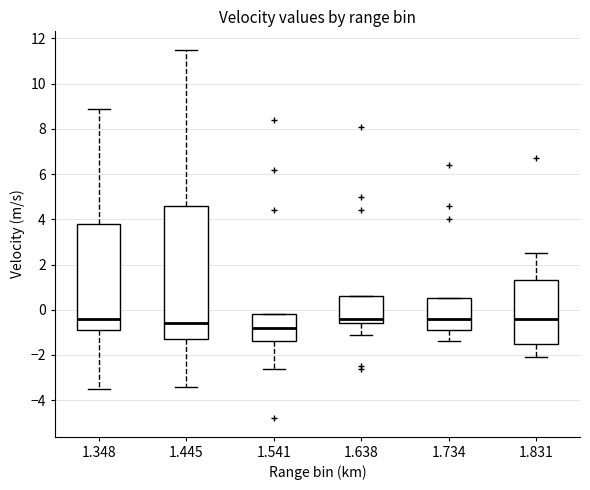

Reading left to right, transcribe this box plot: for each box, give where its median line is, the range the box spans, and where its two whiskers end, as read against the y-axis. The values are not printed on the chart, so give them approximately, as read against the axis.

1.348: median -0.4, box -0.8 to 3.8, whiskers -3.4 to 9.0
1.445: median -0.6, box -1.2 to 4.6, whiskers -3.4 to 11.6
1.541: median -0.8, box -1.4 to -0.2, whiskers -2.6 to -0.2
1.638: median -0.4, box -0.6 to 0.6, whiskers -1.0 to 0.6
1.734: median -0.4, box -0.8 to 0.6, whiskers -1.4 to 0.6
1.831: median -0.4, box -1.4 to 1.4, whiskers -2.0 to 2.6